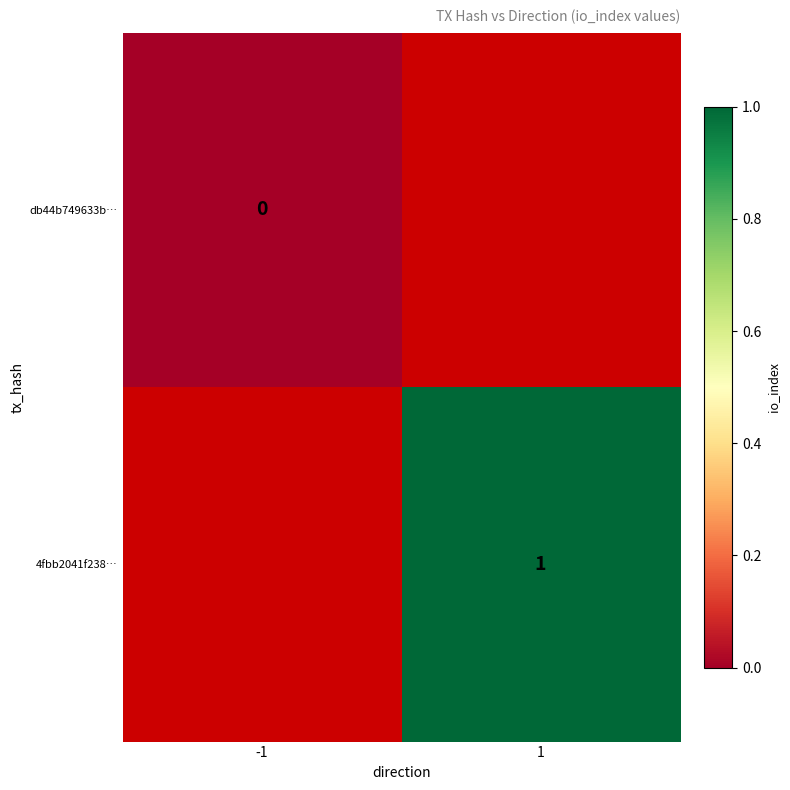

The value of 4fbb2041f238… at 1 is 0.6. True or false?

False